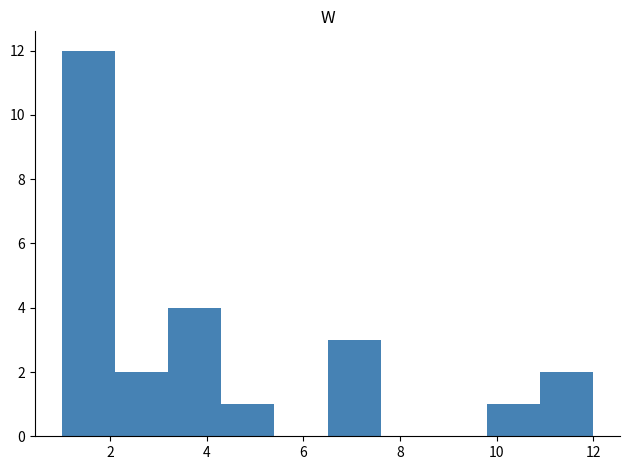

Reading left to right, transcribe this chart: for each bar, give the range it covers on the x-axis and its height. Neither the bar edges nor the heights are printed on the chart, so give them approximately, as read against the axes.

1.0 to 2.1: 12
2.1 to 3.2: 2
3.2 to 4.3: 4
4.3 to 5.4: 1
5.4 to 6.5: 0
6.5 to 7.6: 3
7.6 to 8.7: 0
8.7 to 9.8: 0
9.8 to 10.9: 1
10.9 to 12.0: 2